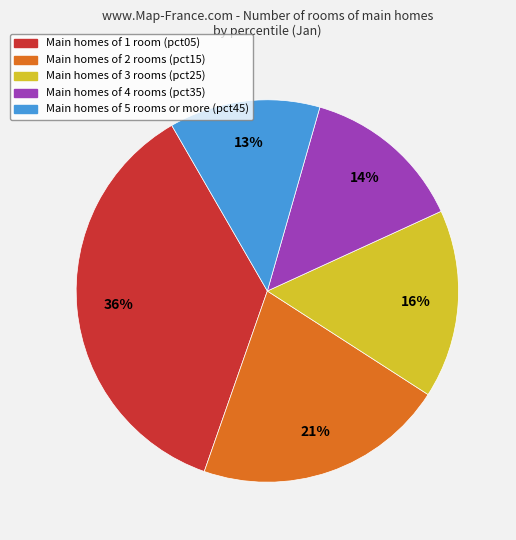

How many segments does this pie chart have?

5